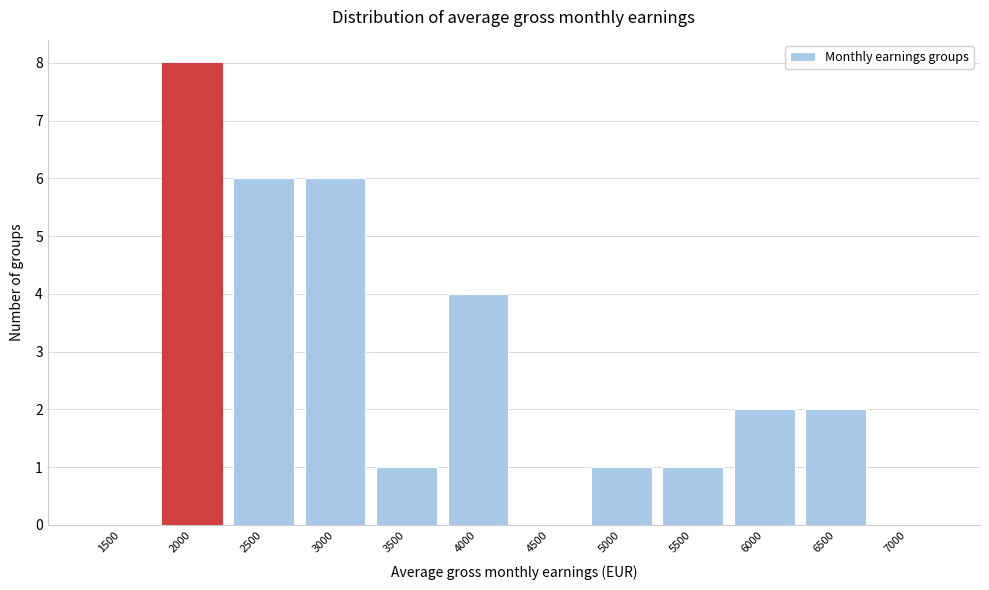

Reading left to right, what are all the values shown in this chart?

1500=0	2000=8	2500=6	3000=6	3500=1	4000=4	4500=0	5000=1	5500=1	6000=2	6500=2	7000=0